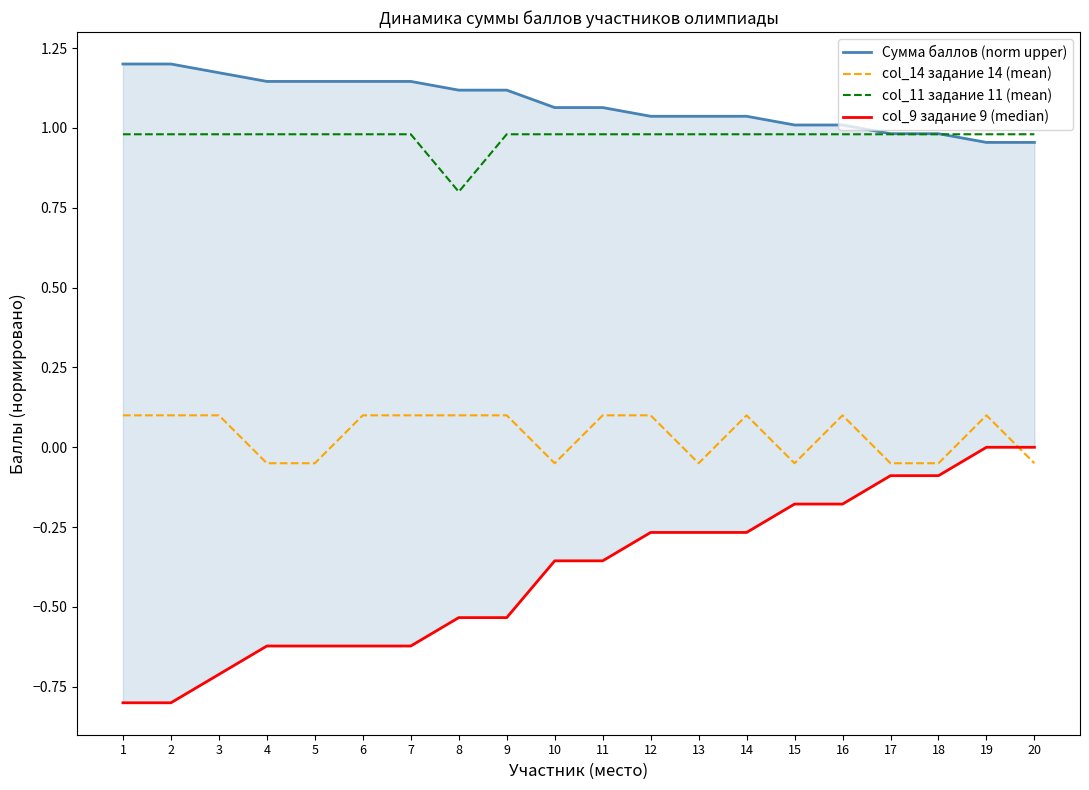

At which category does the chart reach its minimum across all series?

1